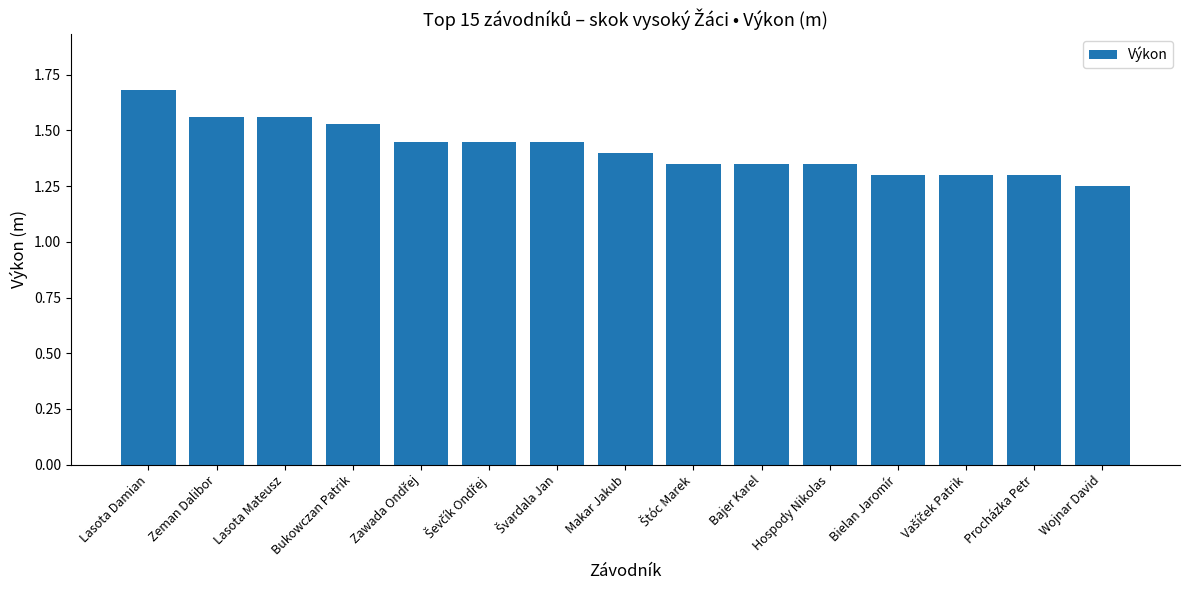

What is the difference between the maximum and second lowest values?

0.4